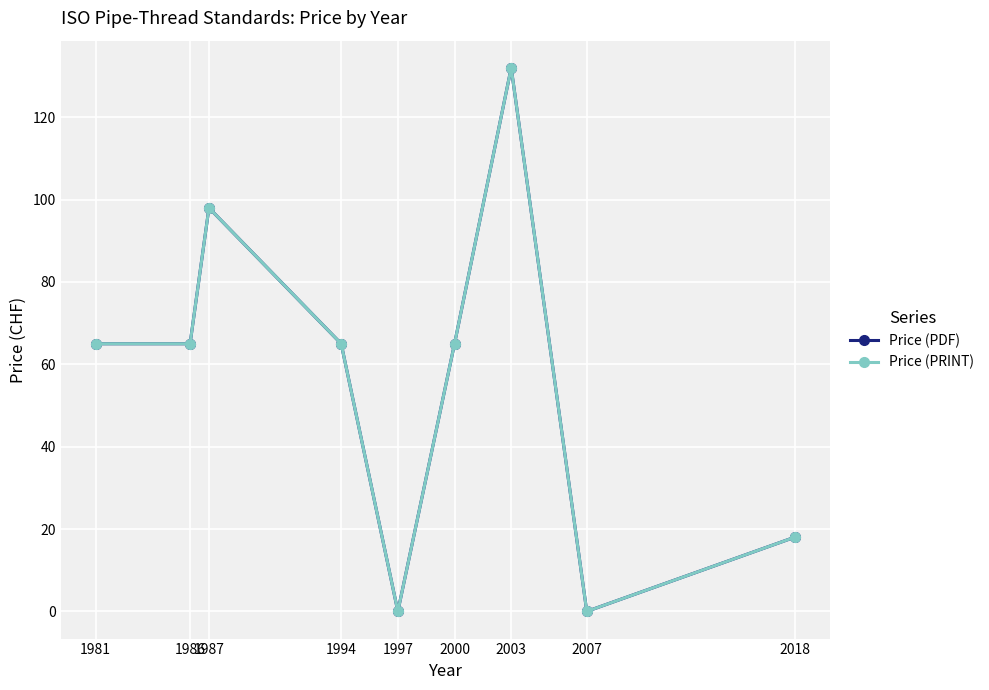

Does the chart have visible grid lines?

Yes